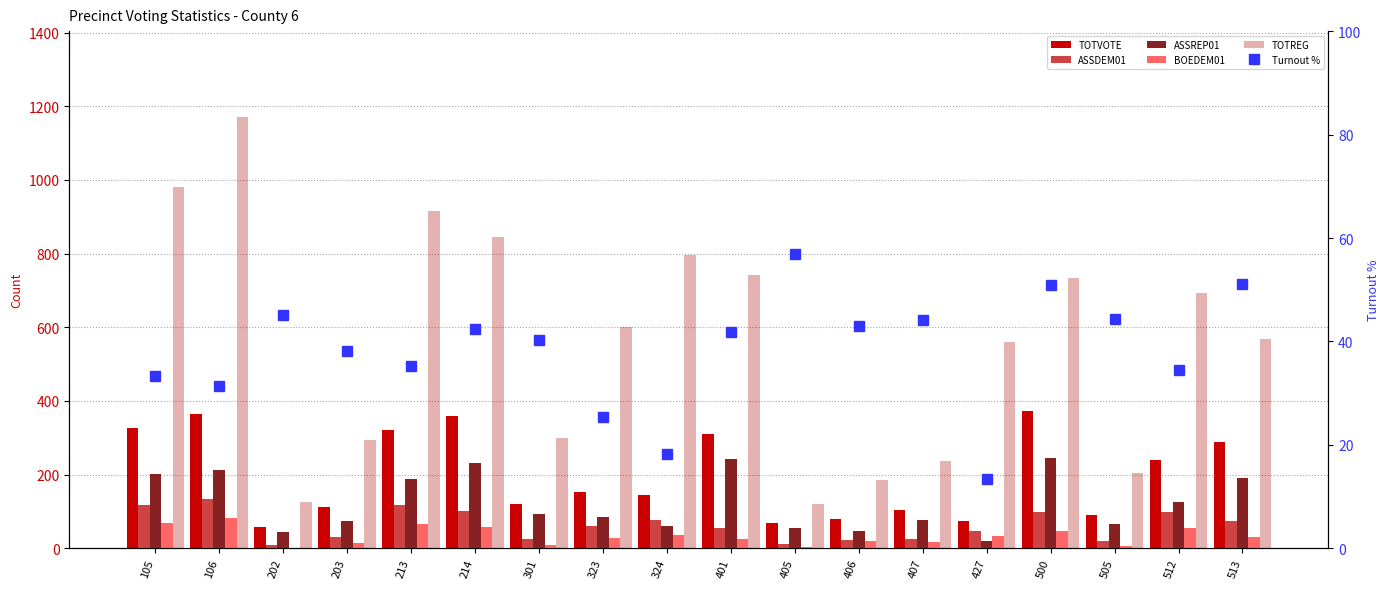

True or false: ASSREP01 has a value of 84.0 at 323.

True